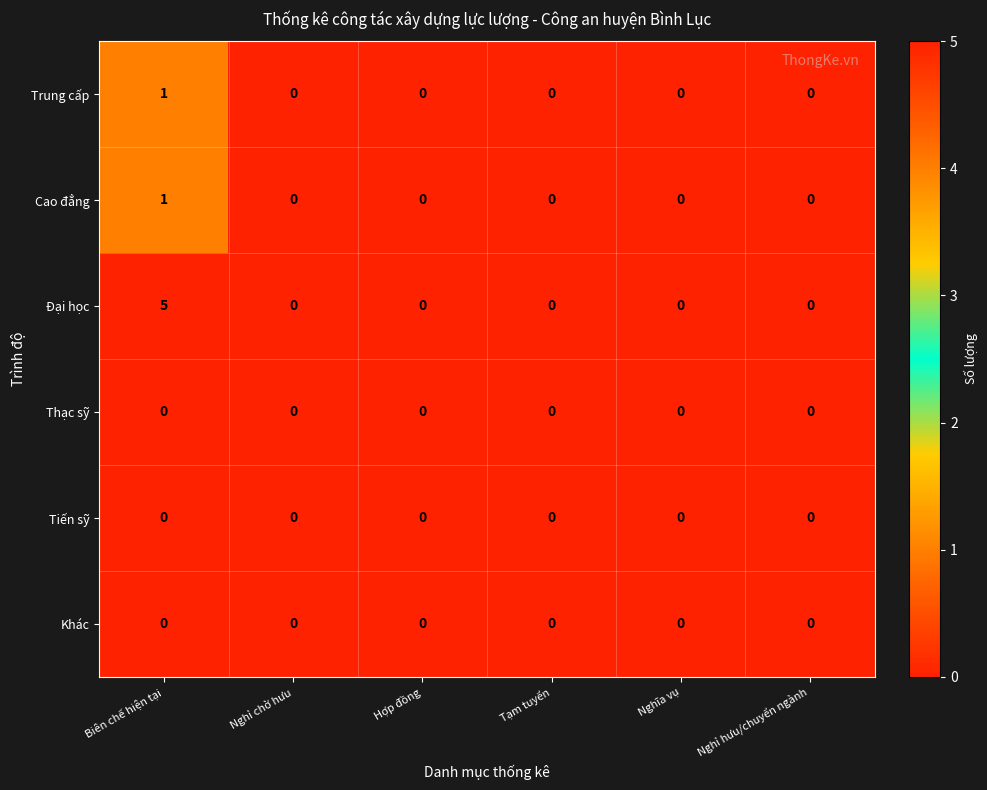

What is the spread (max minus min) of values at Biên chế hiện tại?

5